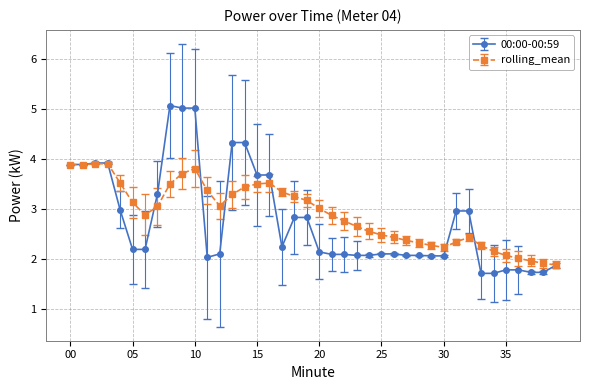

What is the minimum value shown in the chart?

1.7